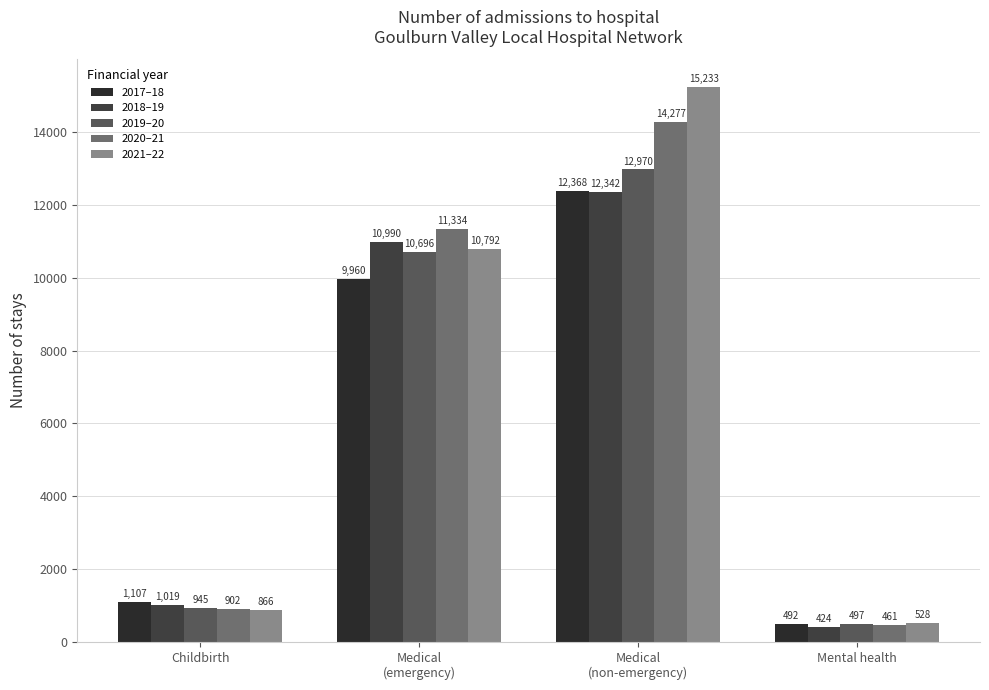

What is the average value of the 2017–18 series?

5982